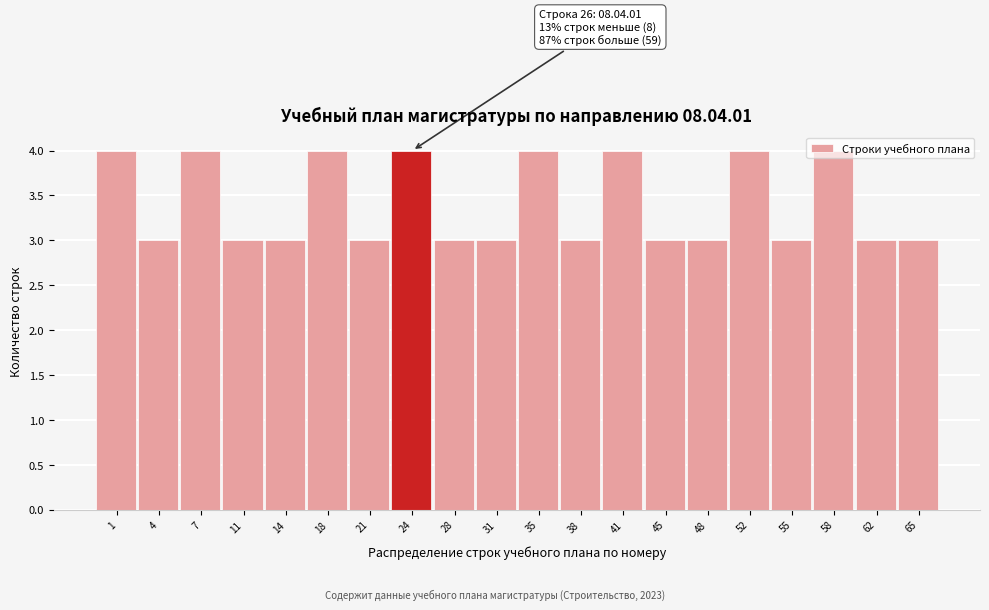

What is the sum of all values?

68